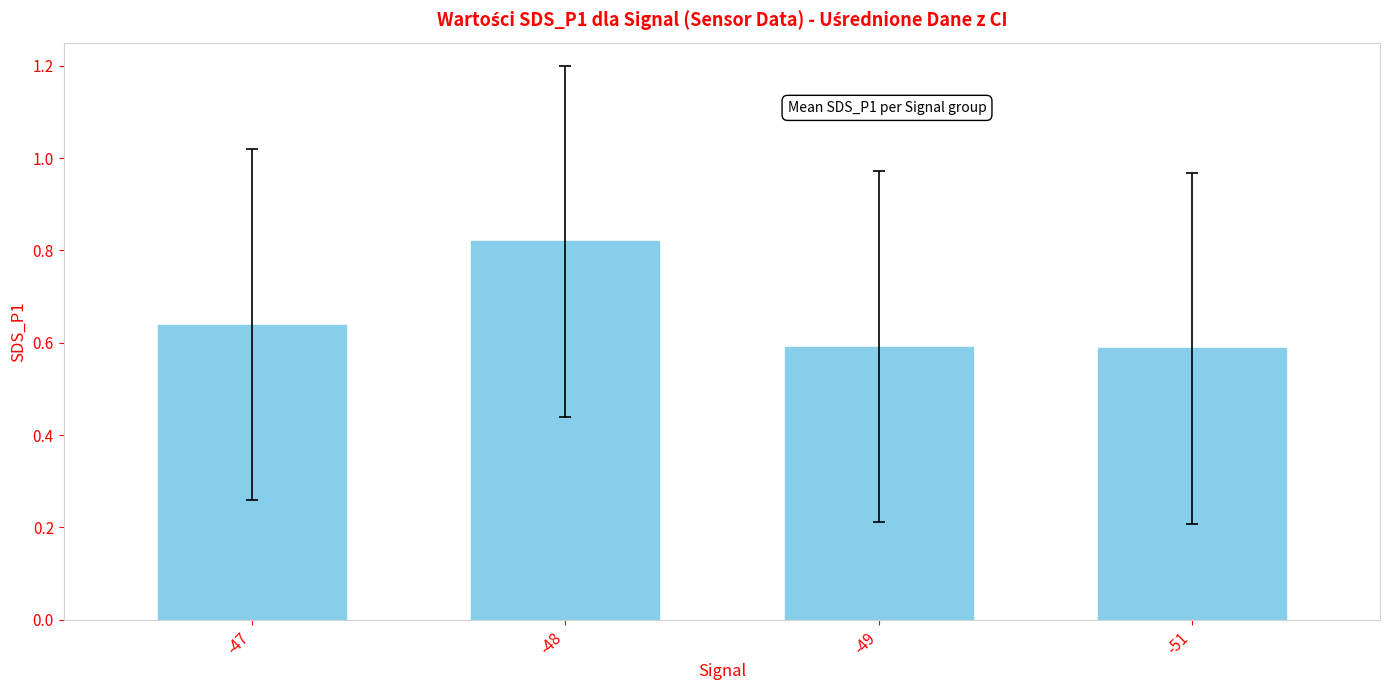

How many bars are there in total?

4